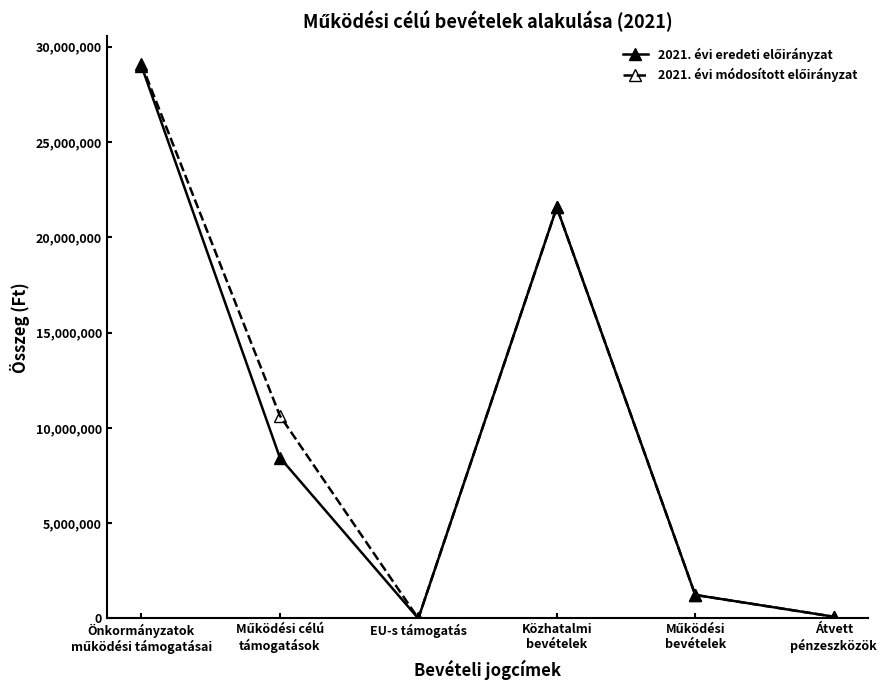

At how many categories does at least one series exceed 7781850?

3